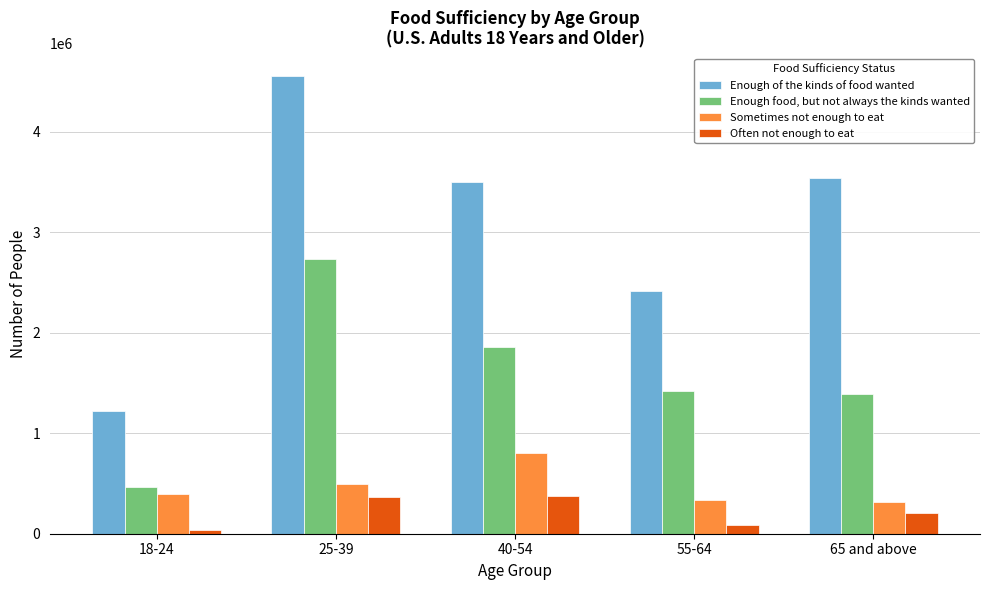

Between 40-54 and 65 and above, which series saw the biggest shift?

Sometimes not enough to eat